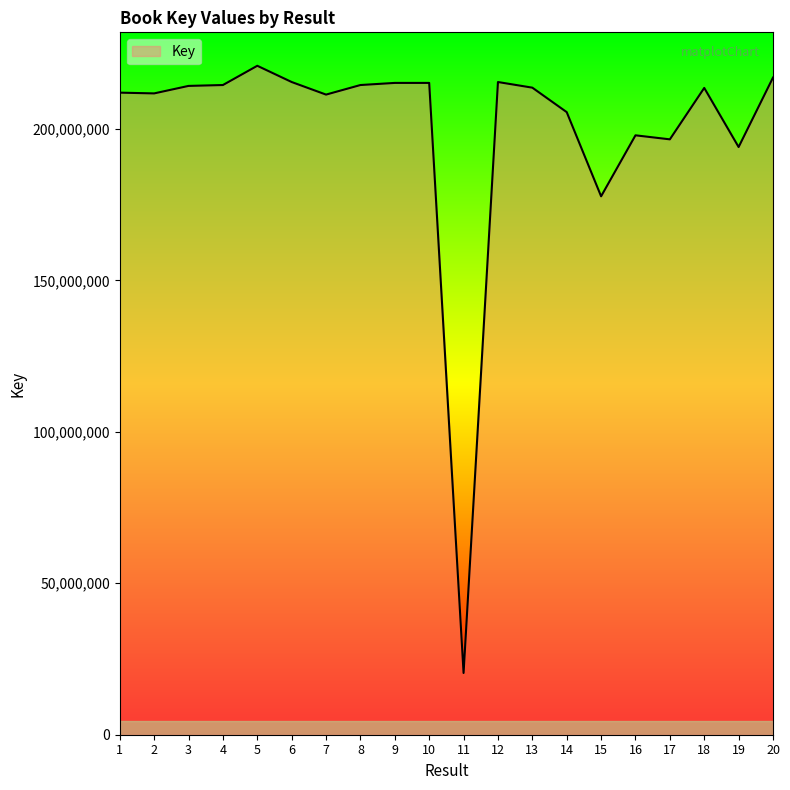

What is the sum of the values at 14 and 18?

419062592